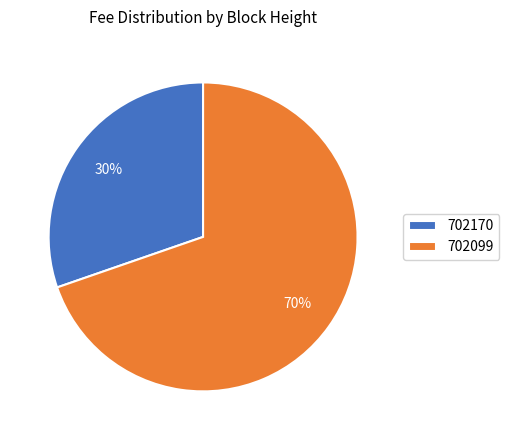

Which category has the smallest portion of the pie?

702170